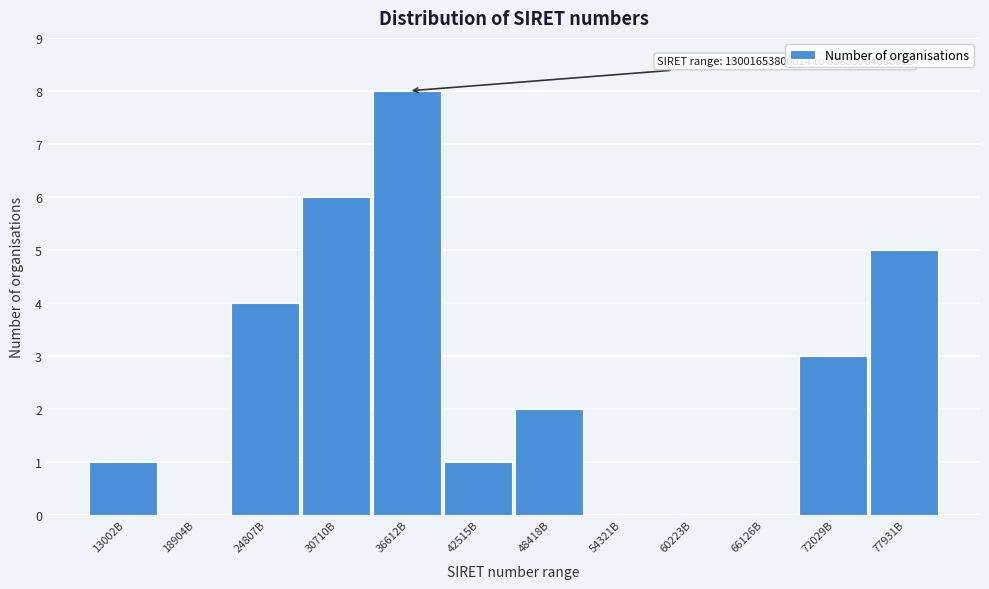

Reading left to right, transcribe all the data shown in this chart.

13002B=1	18904B=0	24807B=4	30710B=6	36612B=8	42515B=1	48418B=2	54321B=0	60223B=0	66126B=0	72029B=3	77931B=5